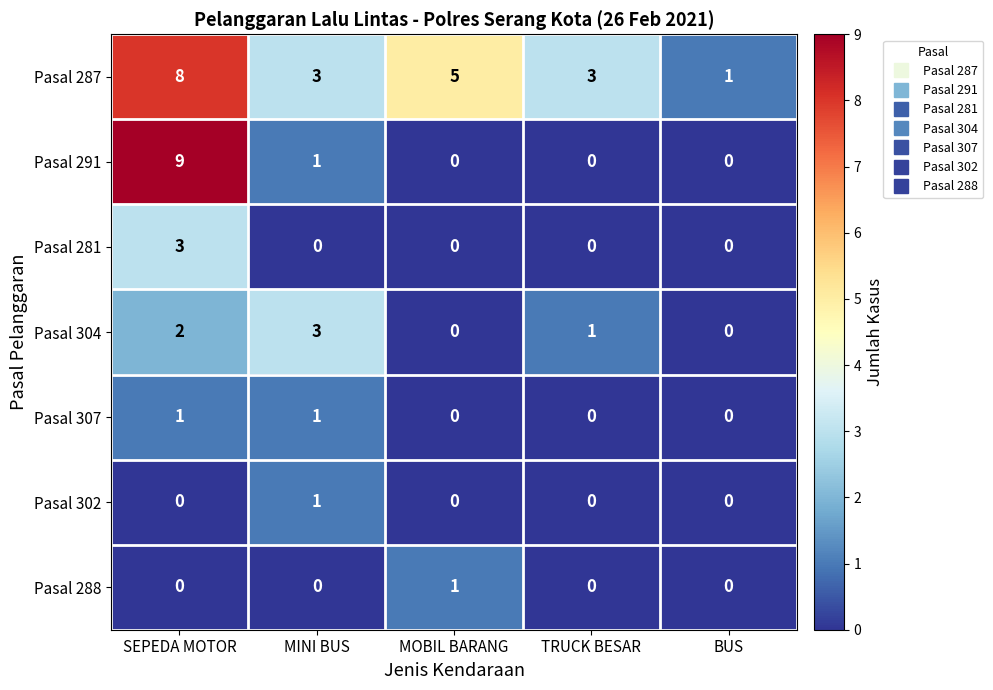

Which series has the largest total across all categories?

Pasal 287